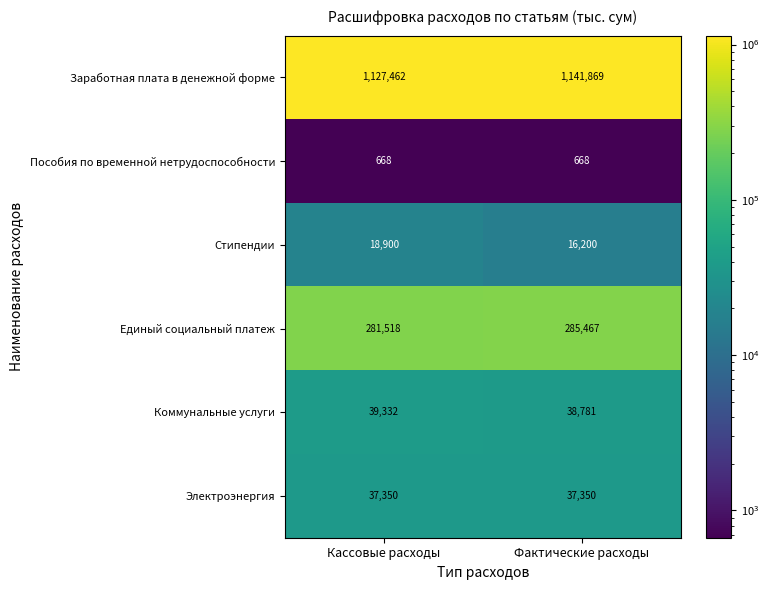

How many categories are shown in the chart?

2